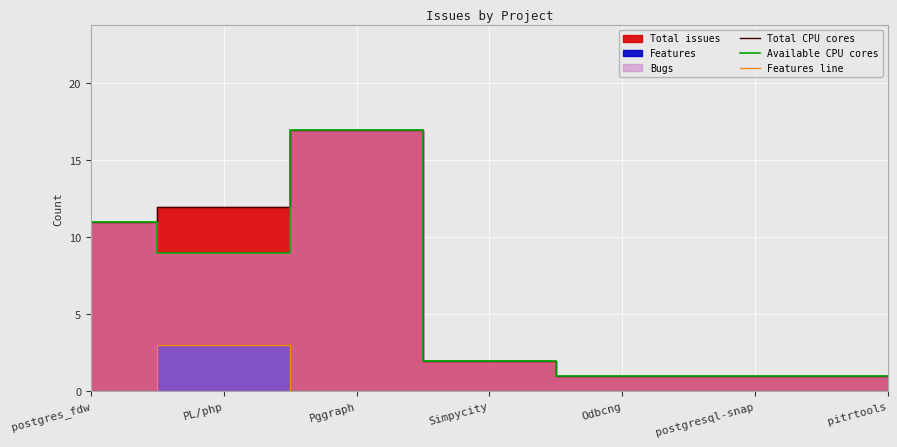

The value of Features line at Pggraph is 0. True or false?

True